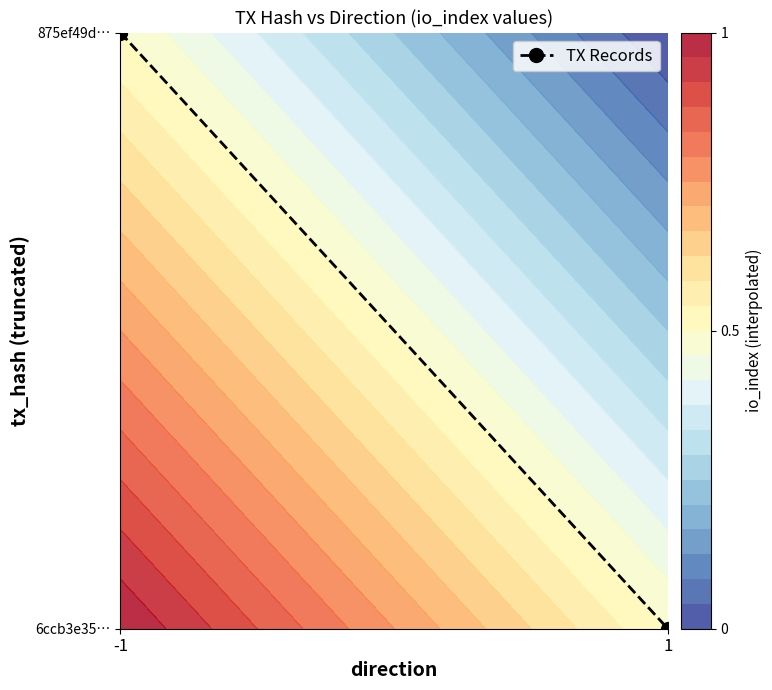

How many categories are shown in the chart?

2